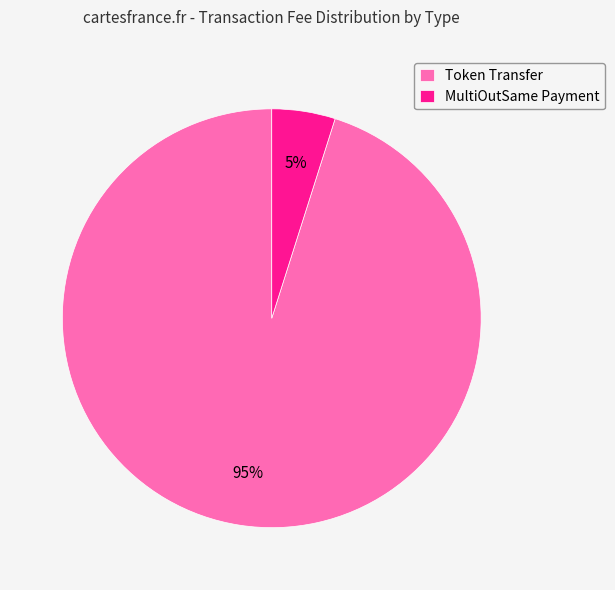

To the nearest percent, what percentage of the pie is Token Transfer?

95%